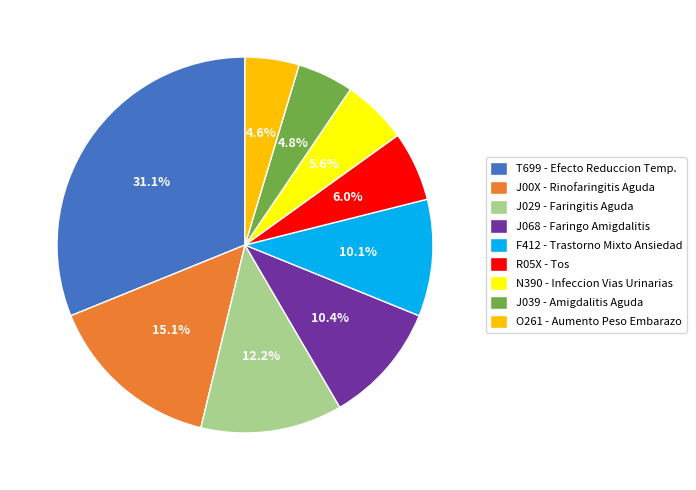

The J029 - Faringitis Aguda slice represents 24% of the pie. True or false?

False